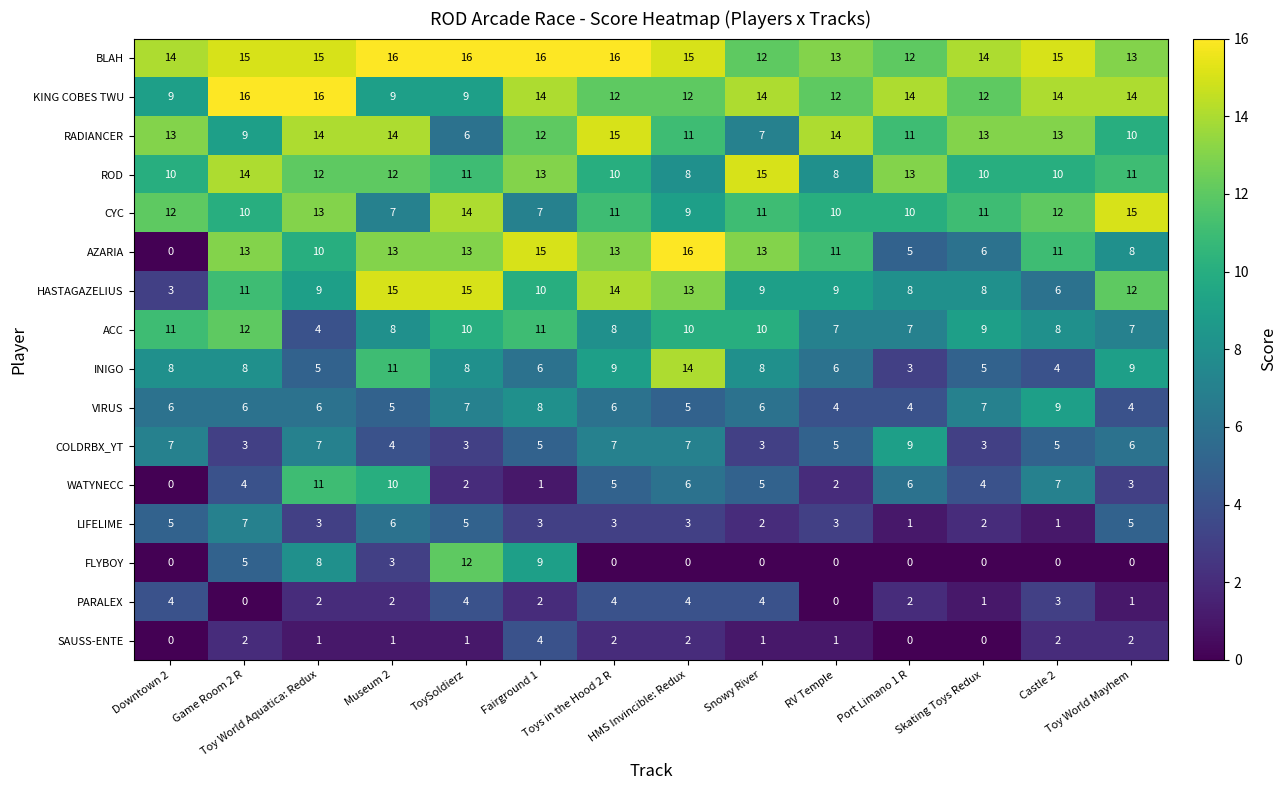

How many PARALEX values are between 1 and 4?

12